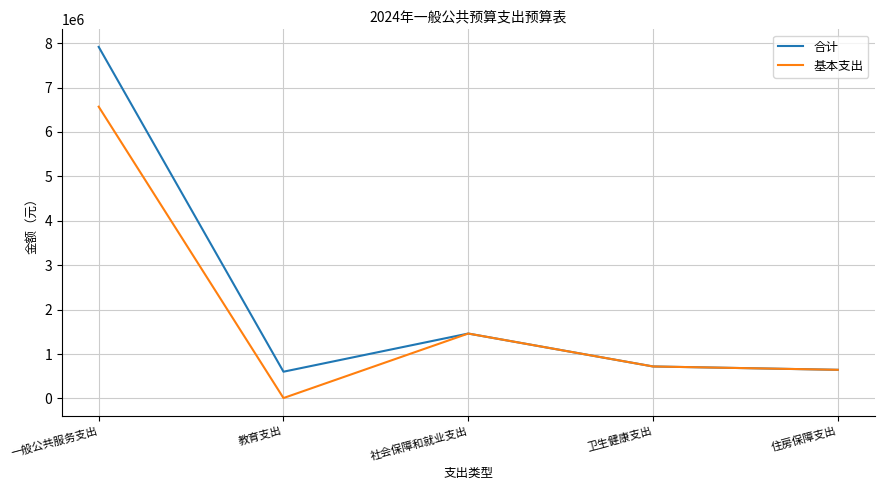

What is the difference between the maximum and second lowest values in the 合计 series?

7269686.6